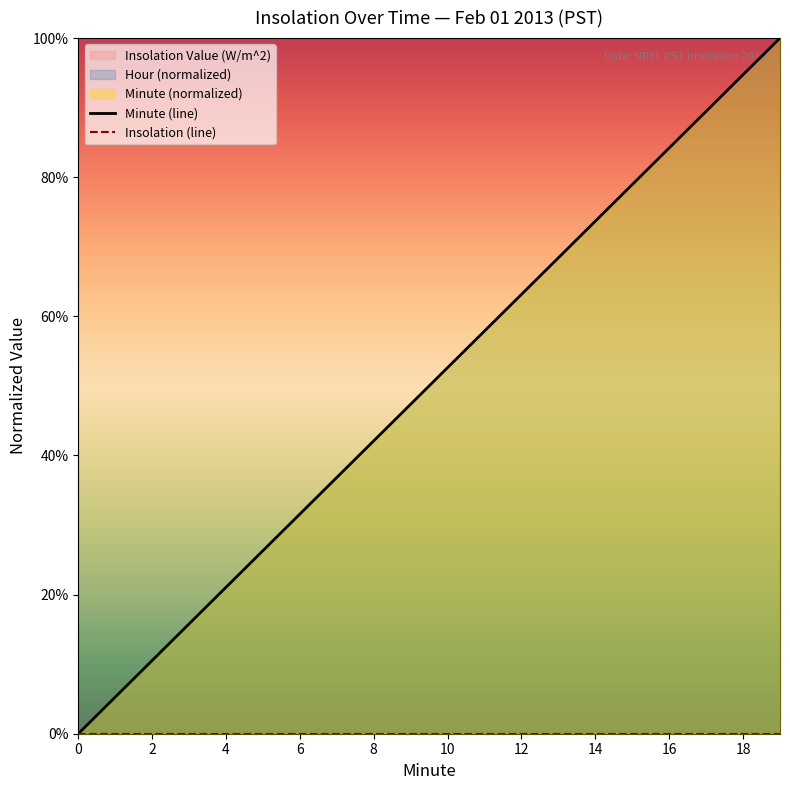

Between 18 and 18, which series saw the biggest shift?

Minute (line)